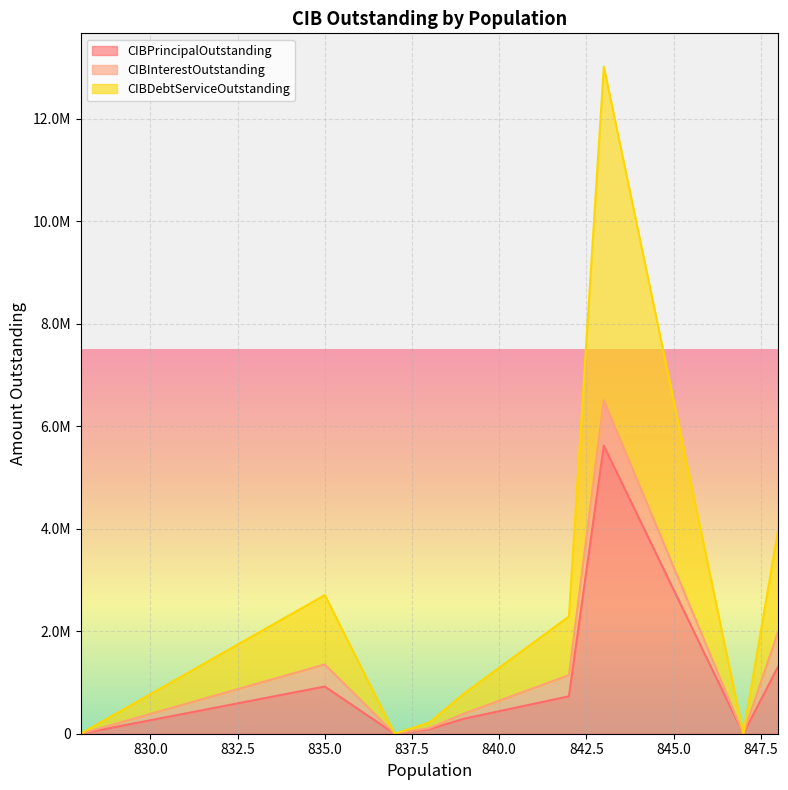

True or false: CIBPrincipalOutstanding has a value of 730000.0 at 842.

True